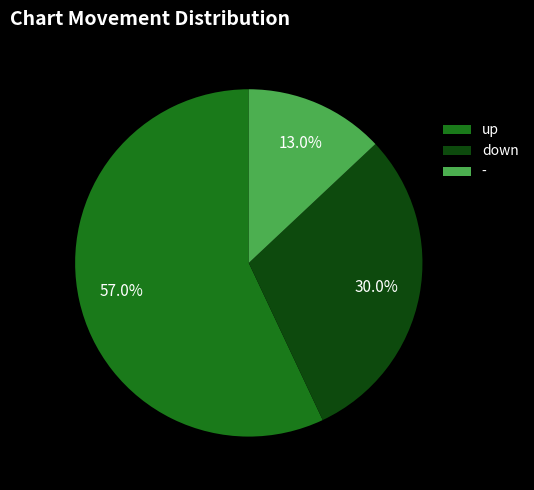

Which has a higher value, up or -?

up